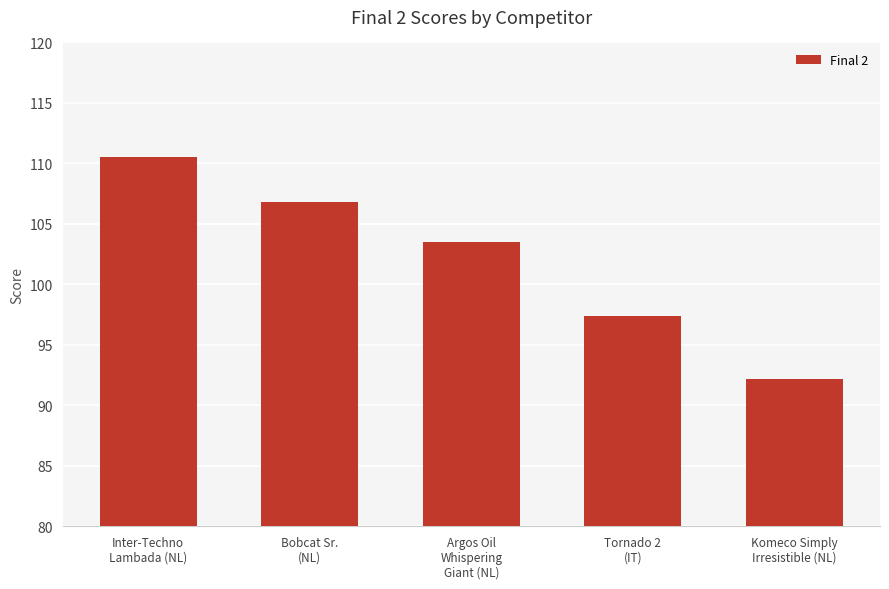

What is the change in value from Inter-Techno
Lambada (NL) to Bobcat Sr.
(NL)?

-3.6